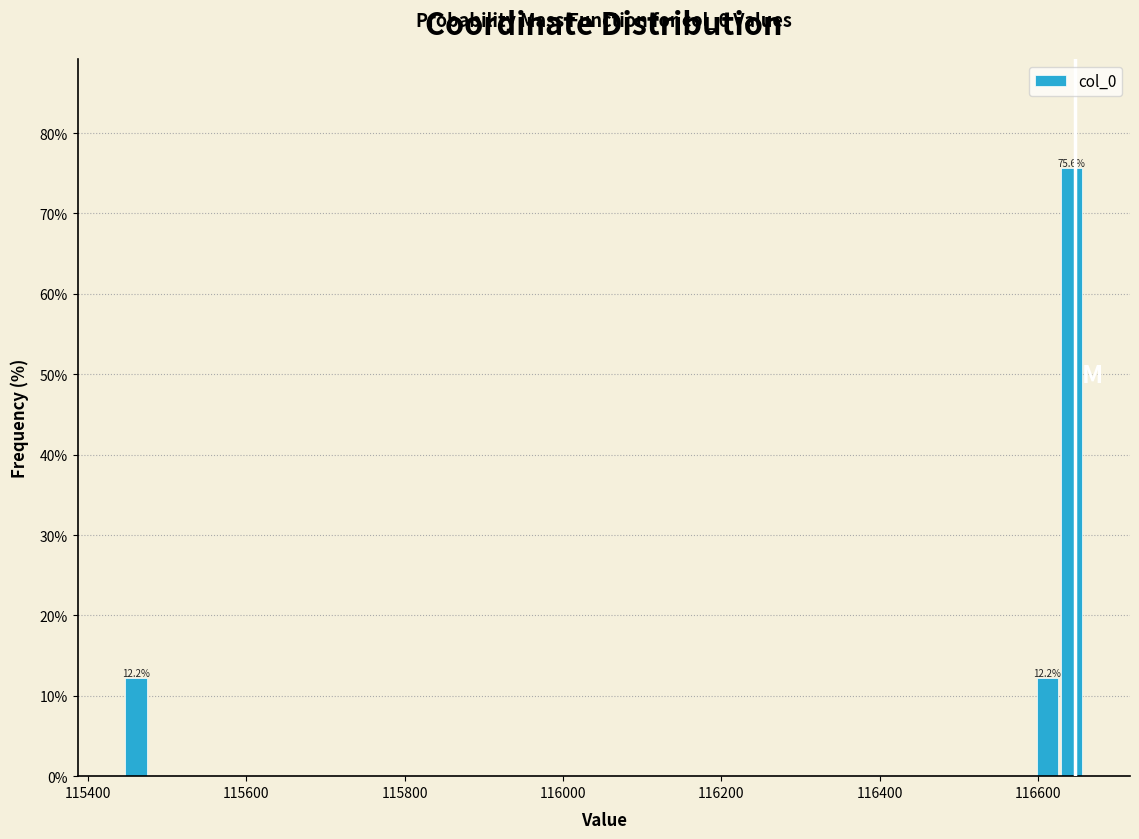

Read against the x-axis, roughly where is the centre of the tallest bar?

116640